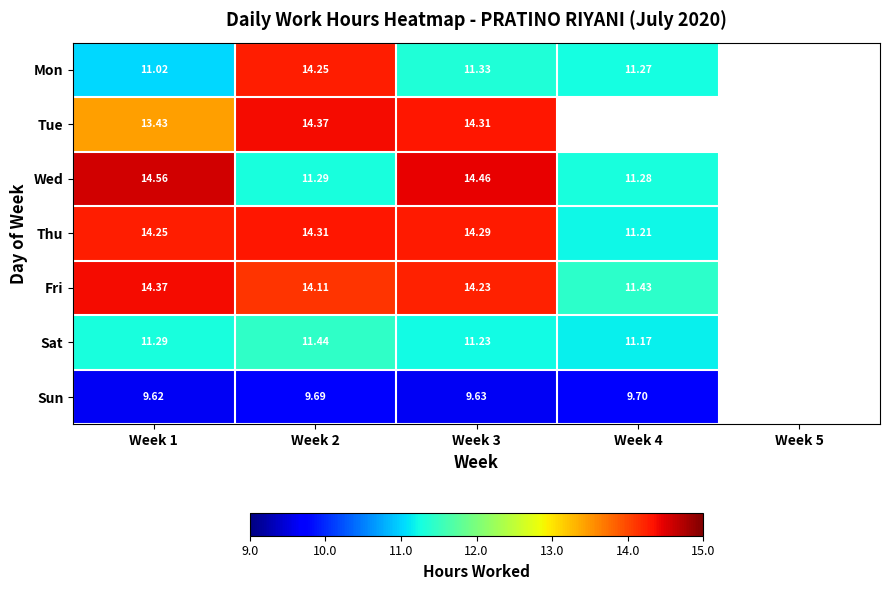

Rank the series at Week 1 from highest to lowest value.

Wed, Fri, Thu, Tue, Sat, Mon, Sun